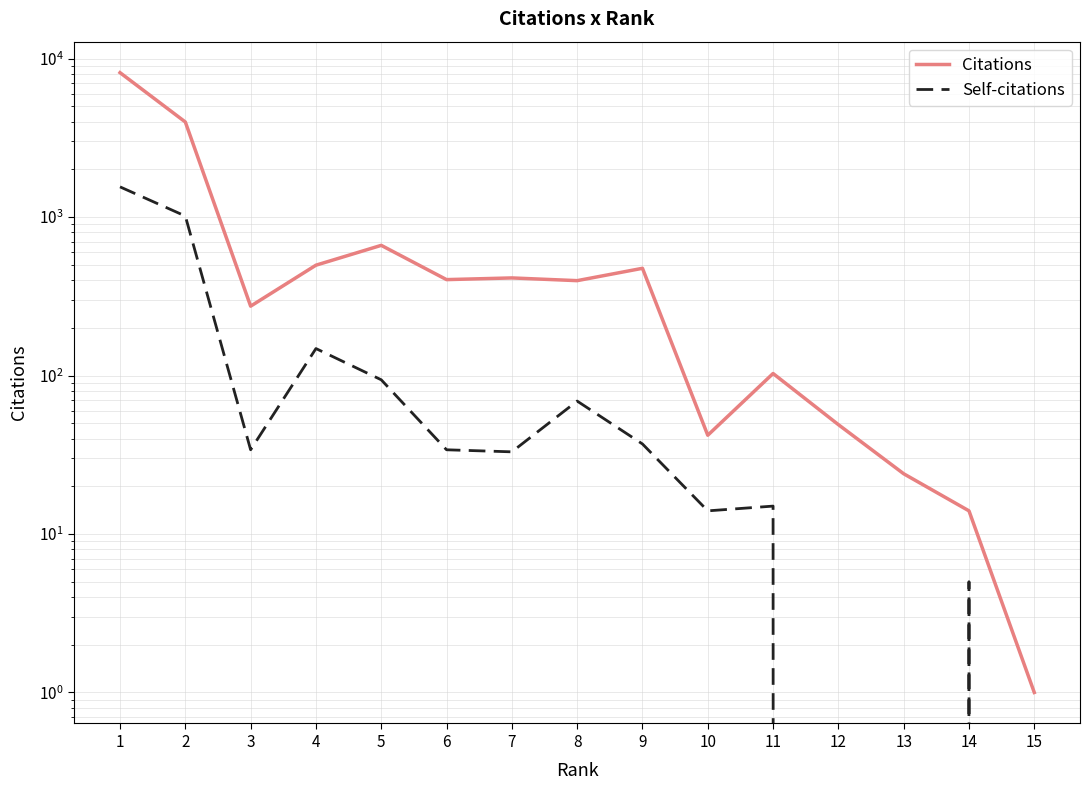

At how many categories does at least one series exceed 7772?

1